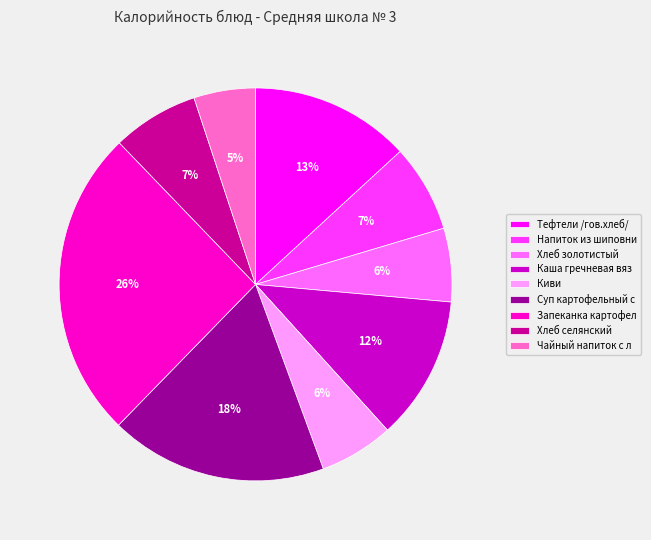

How many segments does this pie chart have?

9